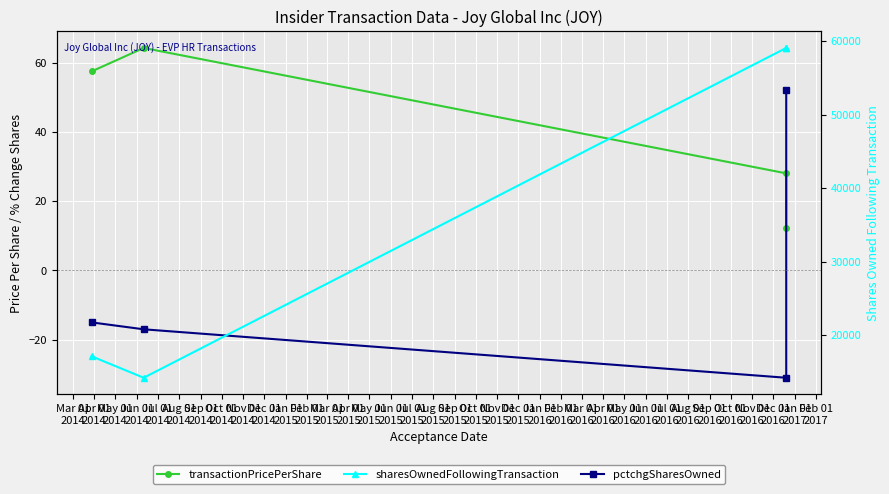

List the series in order of their peak value, lowest first.

pctchgSharesOwned, transactionPricePerShare, sharesOwnedFollowingTransaction